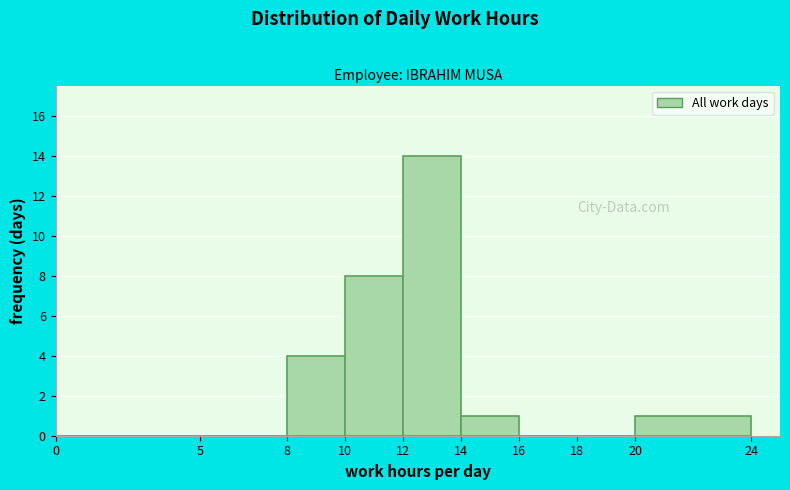

What is the height of the bar covering 14 to 16 on the x-axis? The values are not printed on the chart, so give them approximately, as read against the axis.

1